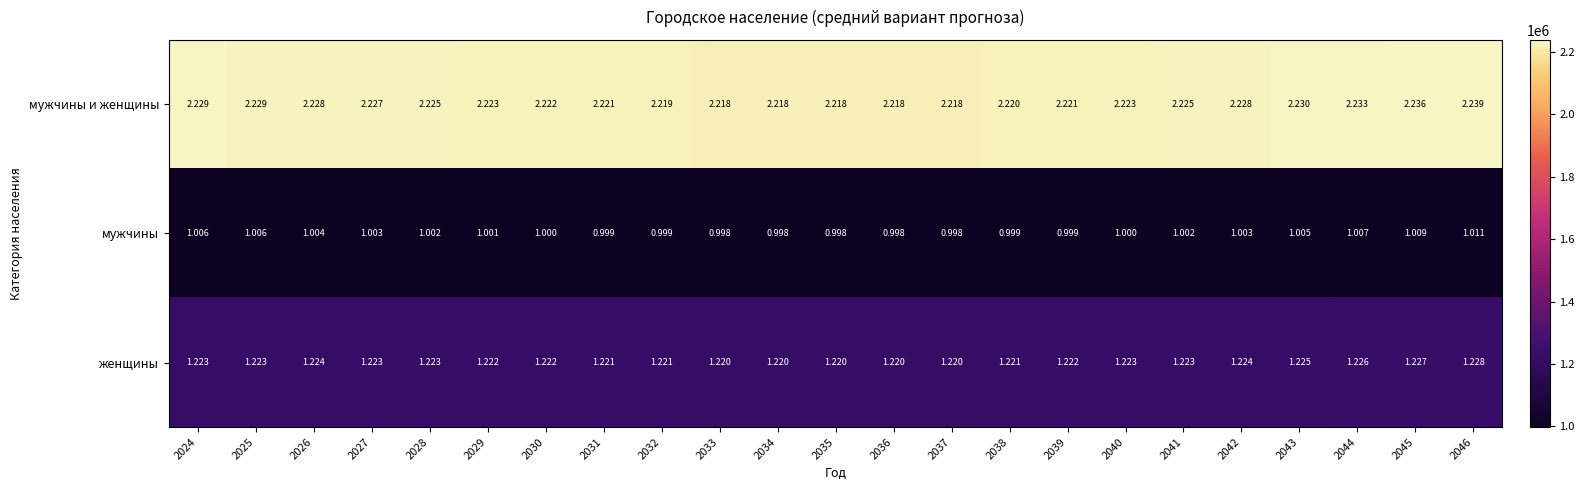

Rank the series by their maximum value, from highest to lowest.

мужчины и женщины, женщины, мужчины